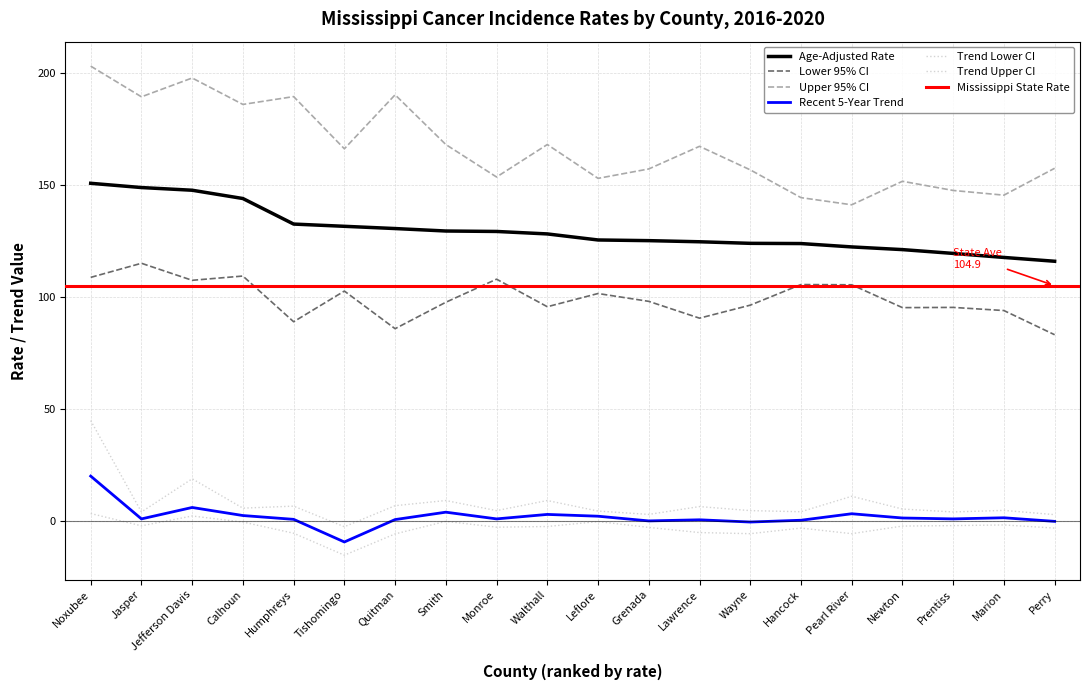

Where is Trend Upper CI nearest to the value 21?

Jefferson Davis